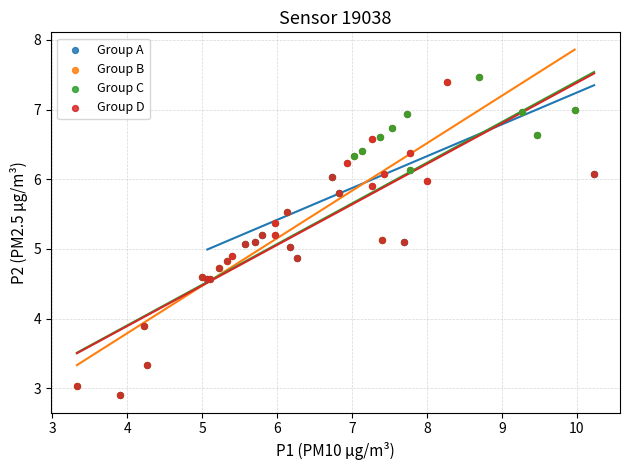

What are all the series names shown in the legend?

Group A, Group B, Group C, Group D